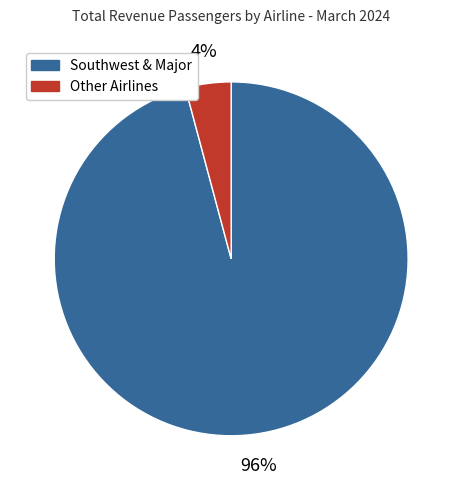

The Southwest & Major slice represents 96% of the pie. True or false?

True